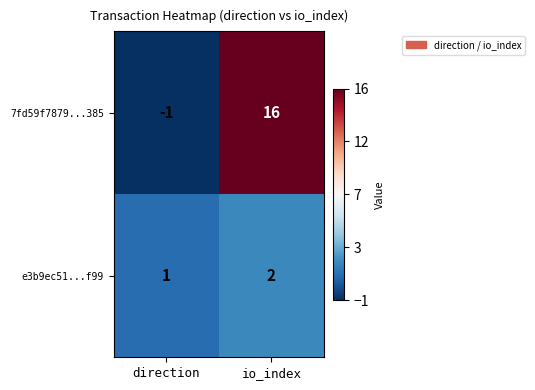

At which category does the chart reach its peak across all series?

io_index